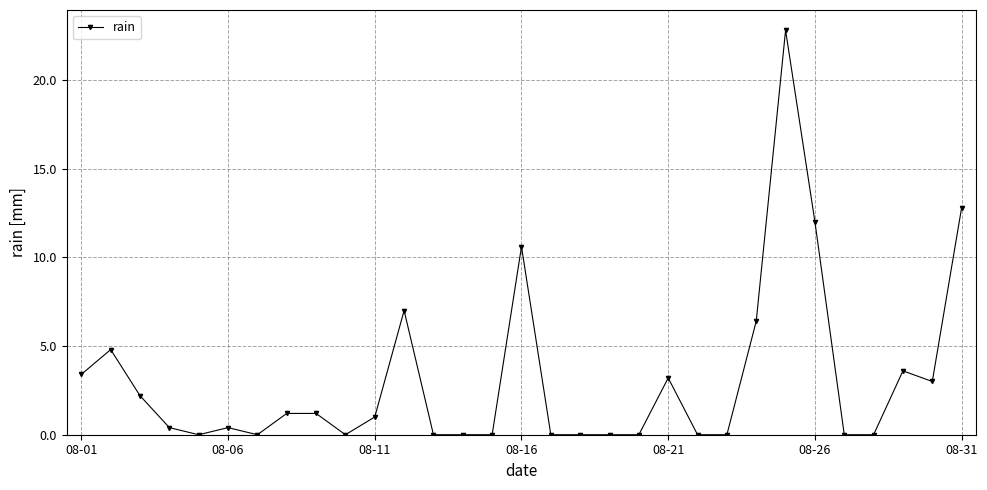

Reading left to right, list all the values displayed in this chart.

3.4	4.8	2.2	0.4	0.0	0.4	0.0	1.2	1.2	0.0	1.0	7.0	0.0	0.0	0.0	10.6	0.0	0.0	0.0	0.0	3.2	0.0	0.0	6.4	22.8	12.0	0.0	0.0	3.6	3.0	12.8